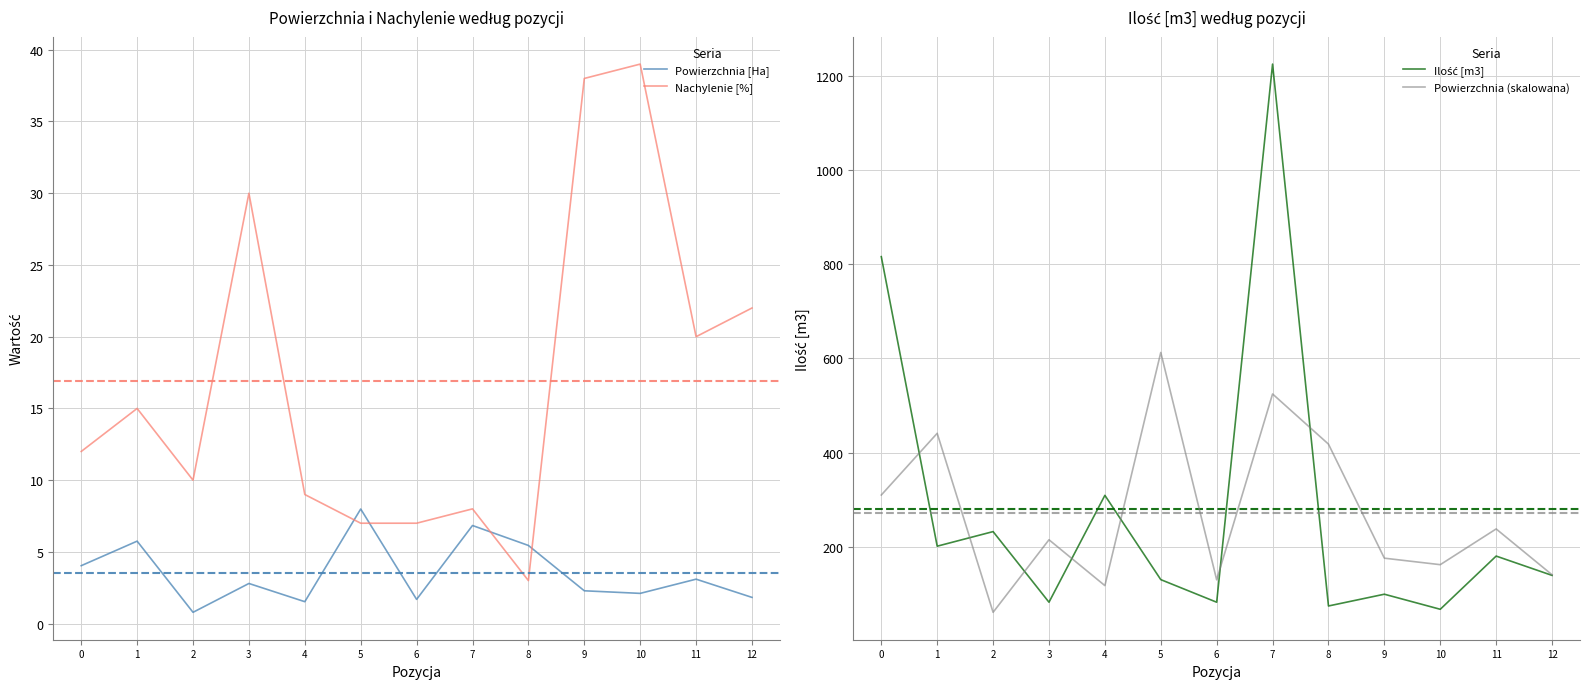

What is the maximum value shown in the chart?

1225.0